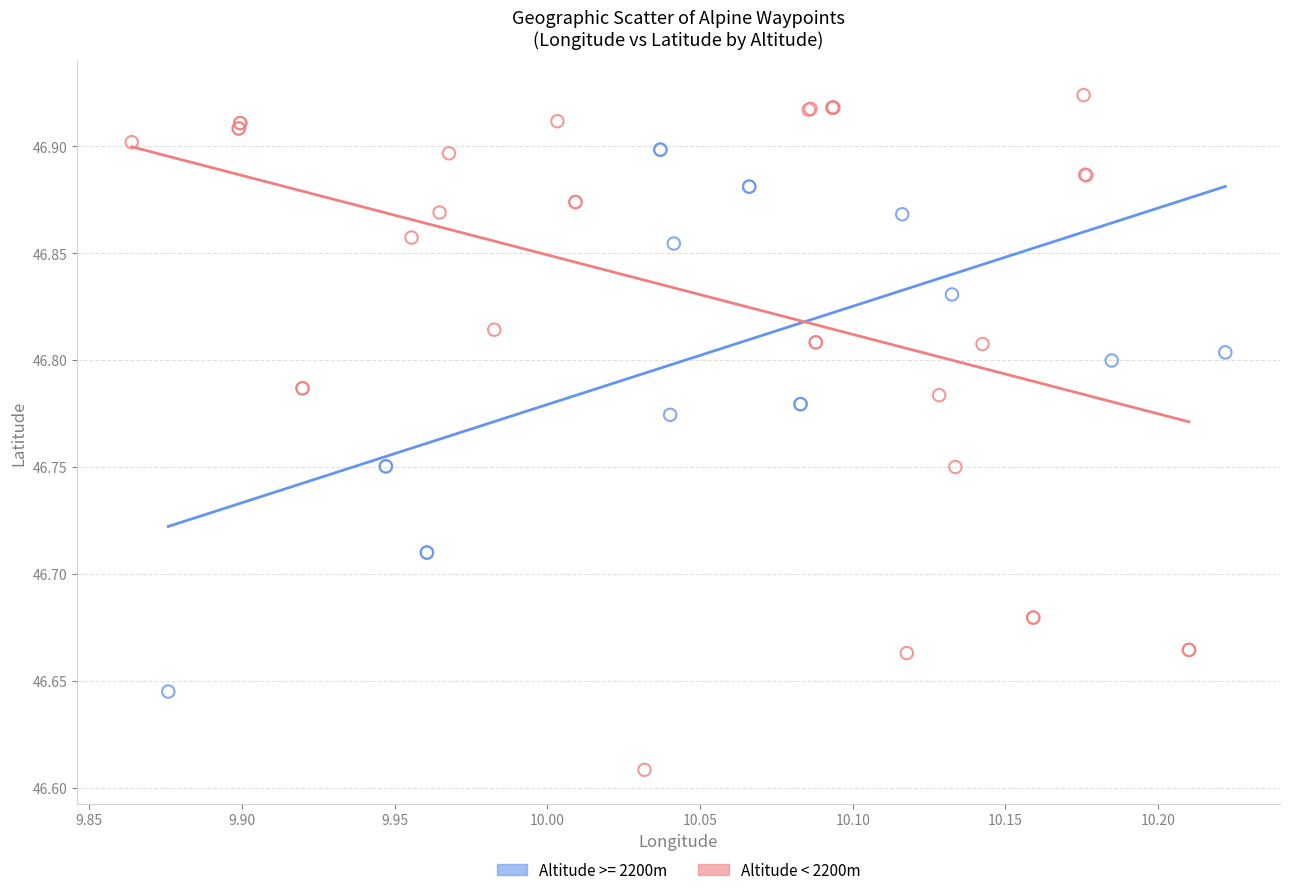

Which series has the largest Y range (max minus min)?

Altitude < 2200m